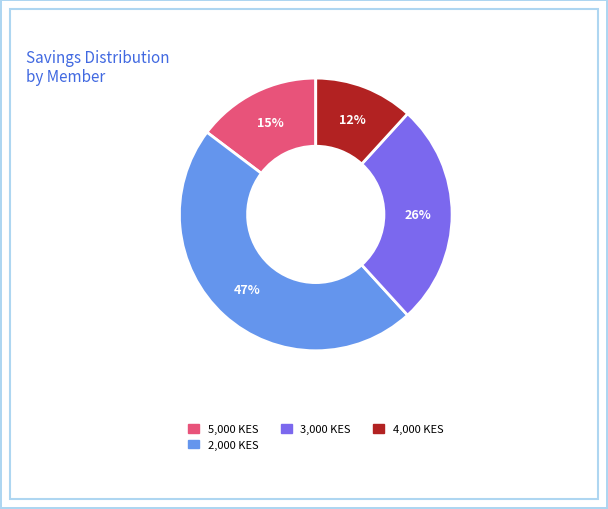

Is there any slice that represents more than half of the pie?

No